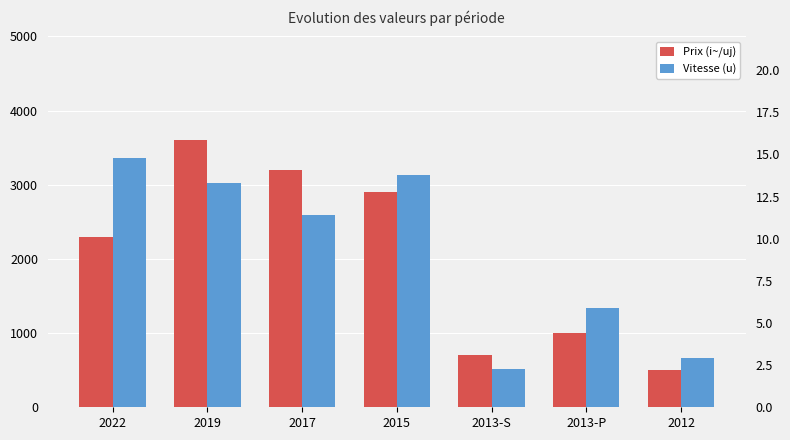

What is the difference between the maximum and second lowest values in the Vitesse (u) series?

11.9